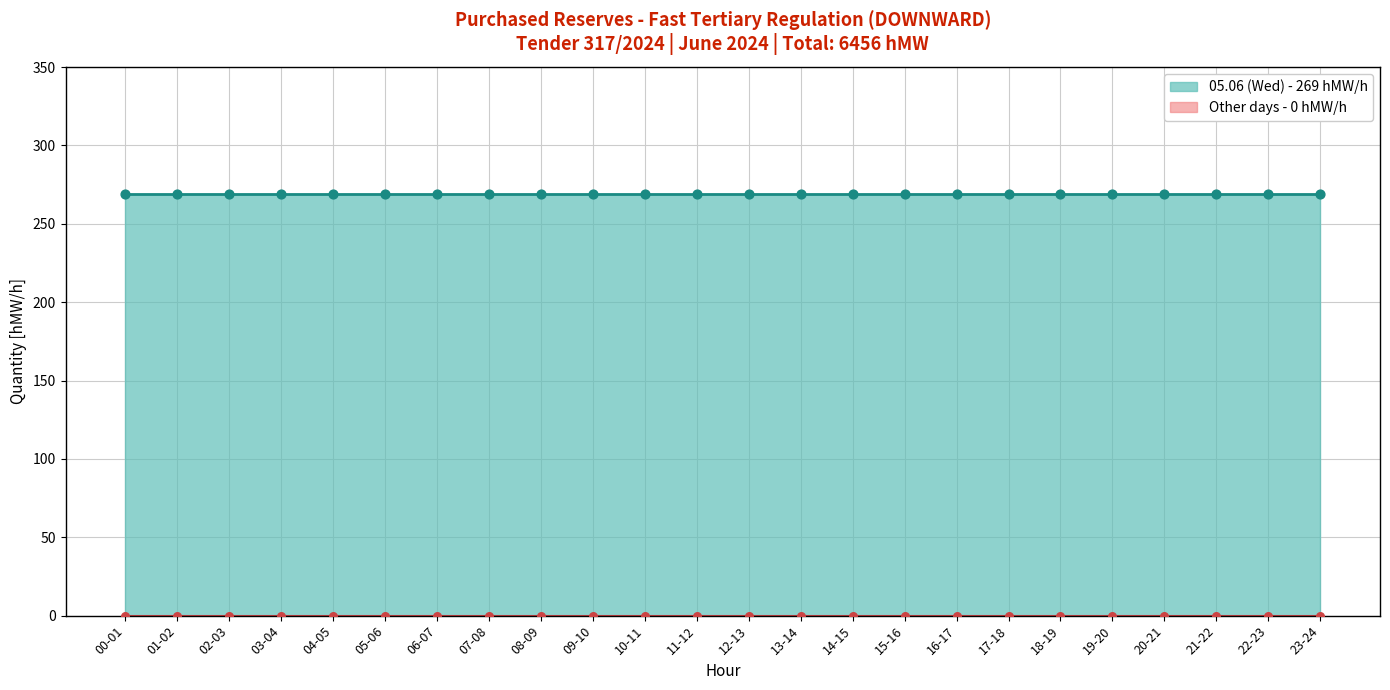

Which series has the largest Y range (max minus min)?

05.06 (Wed)